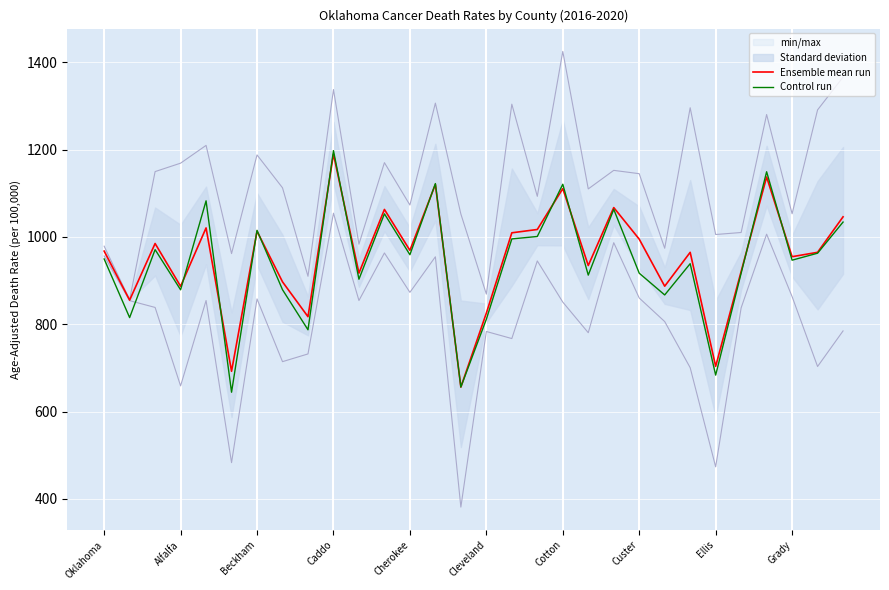

Is it true that Ensemble mean run equals 1409.2 at Beckham?

False